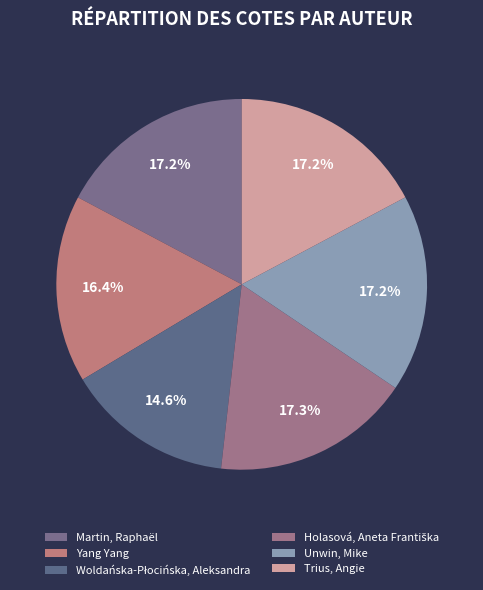

Is it true that Yang Yang is 16% of the pie?

True